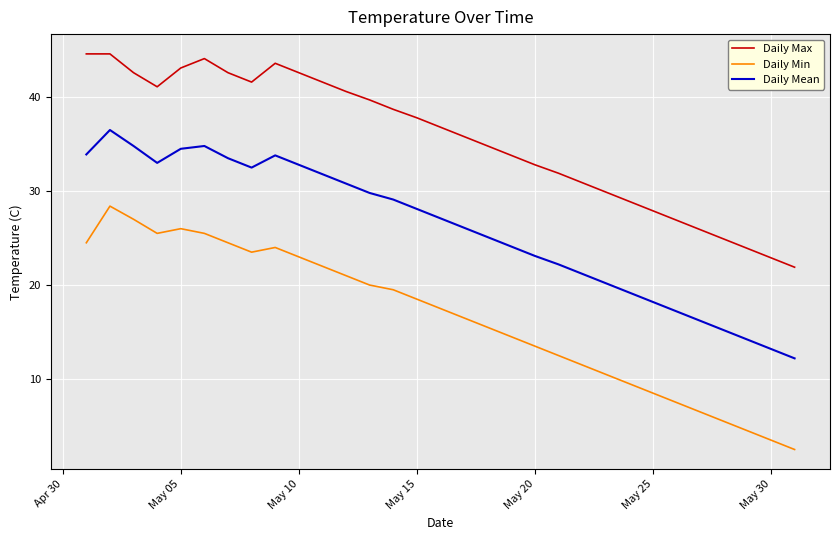

What is the minimum value for Daily Min?

2.5